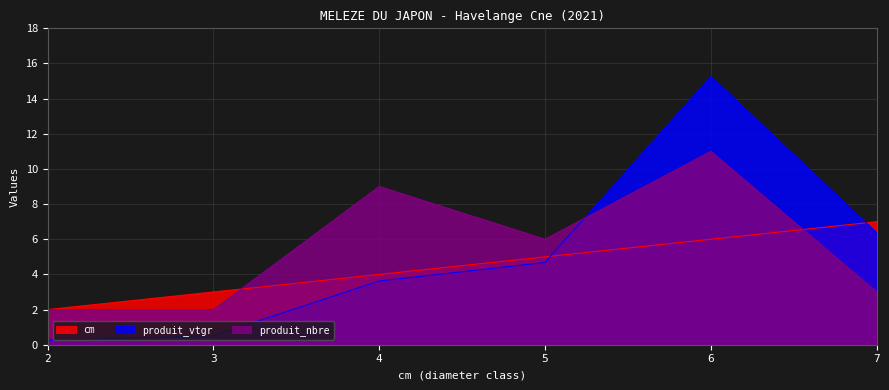

Which series ends up on top after the final intersection of produit_vtgr and produit_nbre?

produit_vtgr